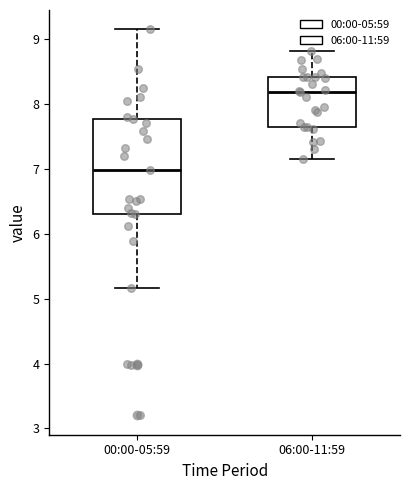

Where is the lower edge of the box for 06:00-11:59 on the y-axis? The values are not printed on the chart, so give them approximately, as read against the axis.

7.7